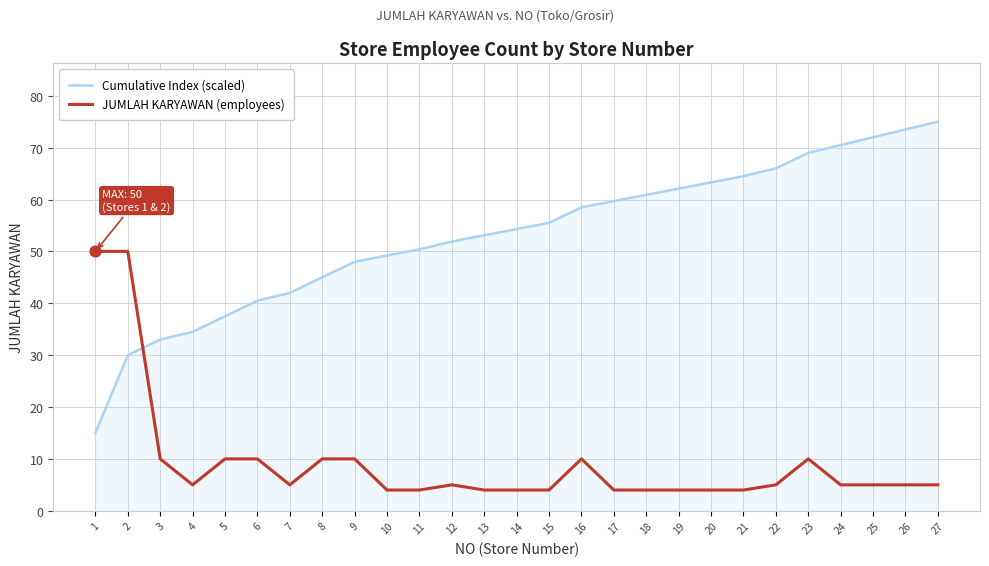

What is the total value across all series at 25?

77.0